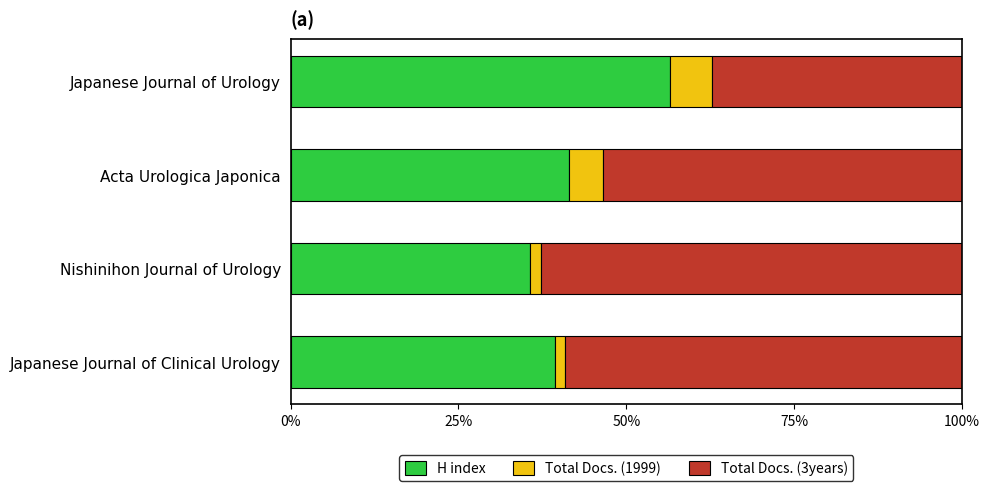

At which label does H index reach its peak?

Japanese Journal of Urology